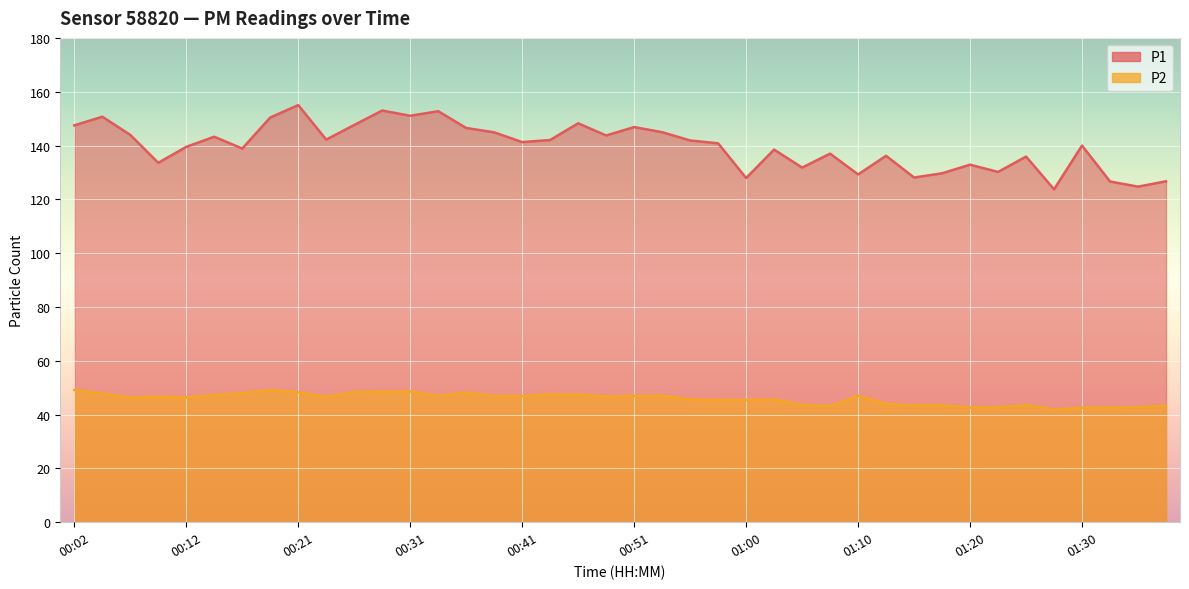

Which has a higher value, 00:24 or 01:37?

00:24